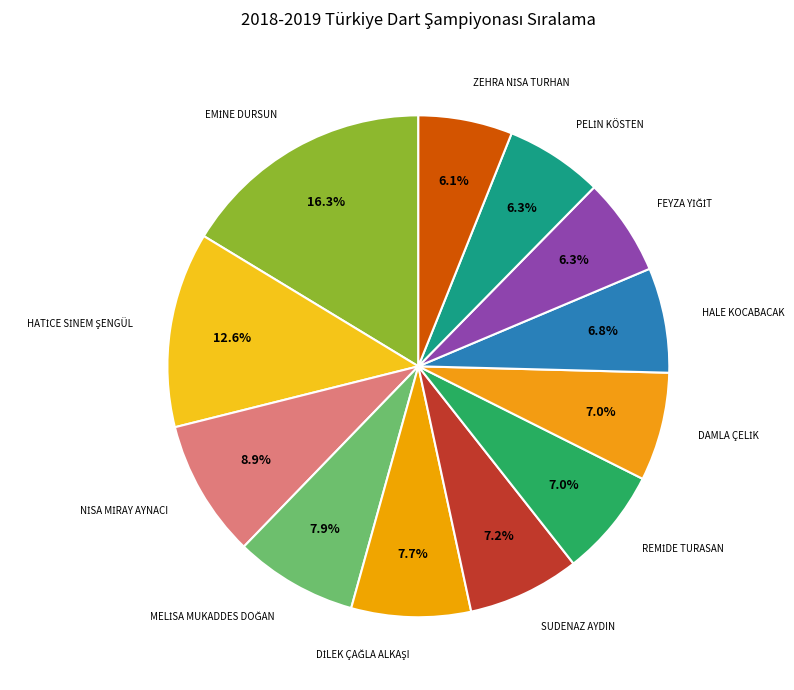

Count the number of slices in the pie.

12